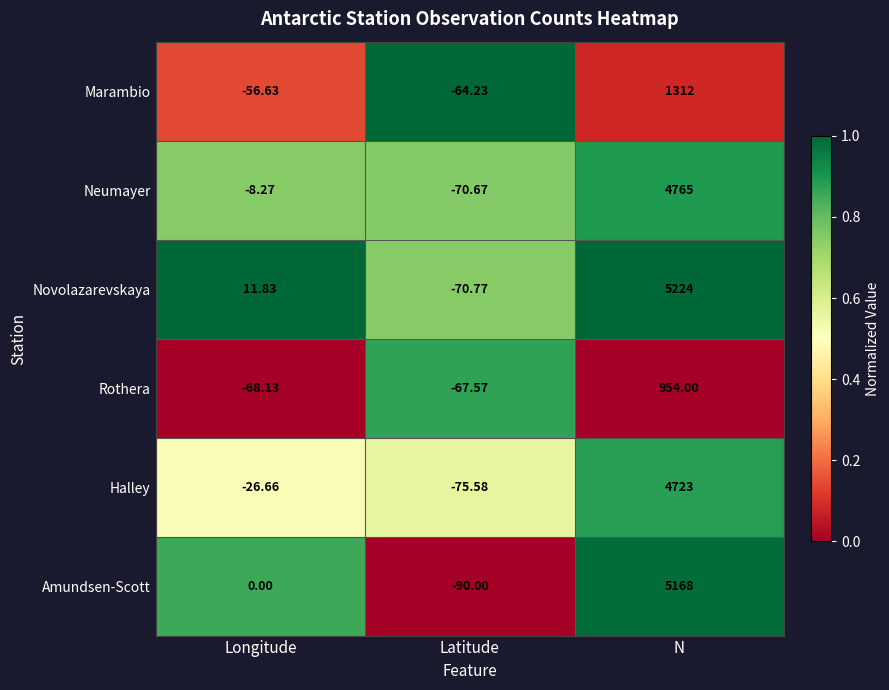

Which category has the highest value across all series?

N